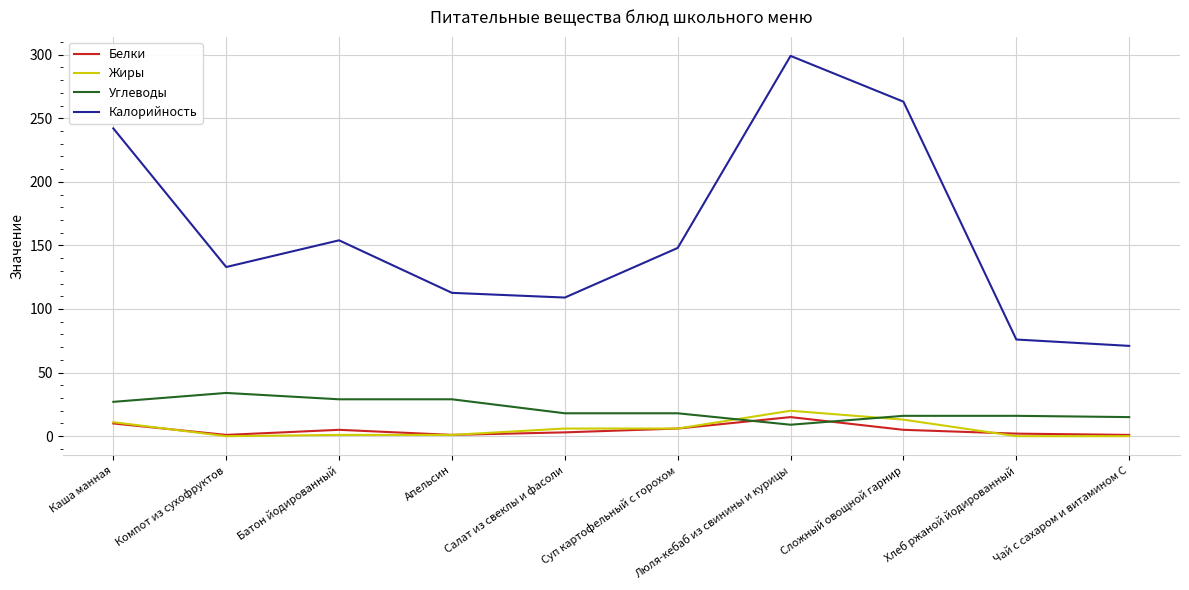

The Углеводы series shows 31.8 at Салат из свеклы и фасоли. True or false?

False